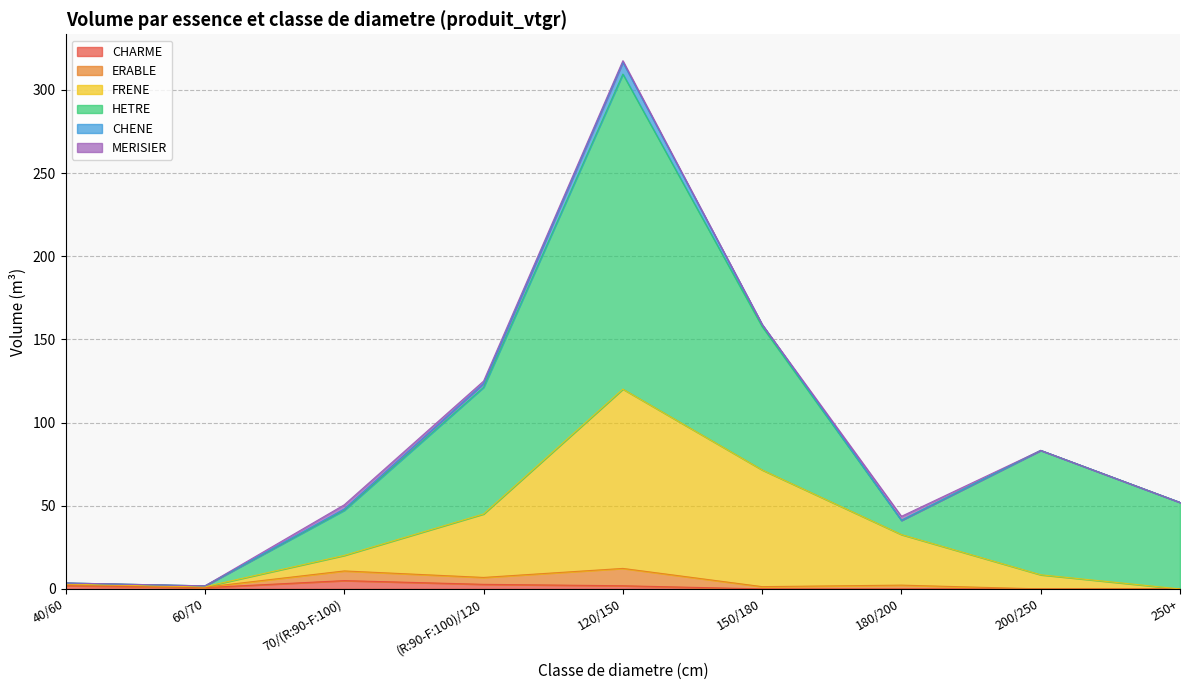

Does the chart have visible grid lines?

Yes